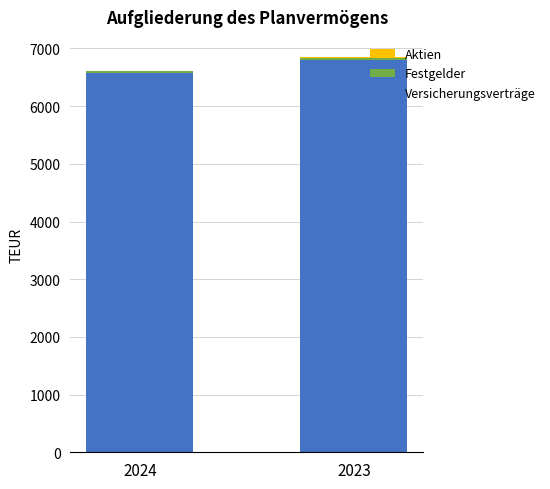

At which label is Versicherungsverträge closest to 6683?

2024